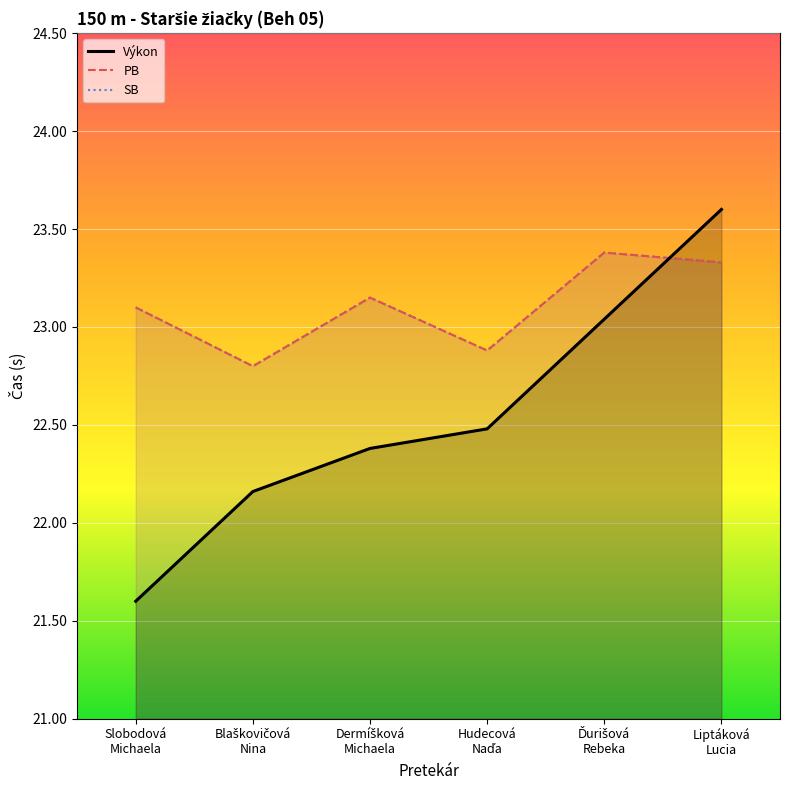

What is the total value across all series at Ďurišová
Rebeka?

69.8